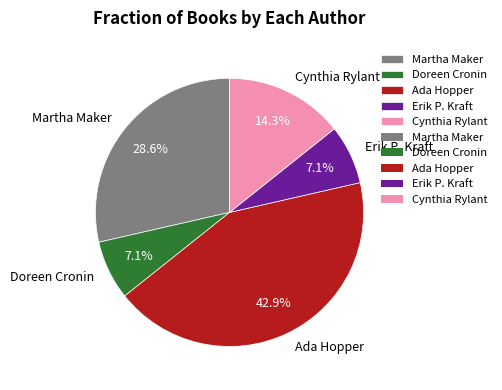

True or false: Doreen Cronin accounts for 1% of the total.

False